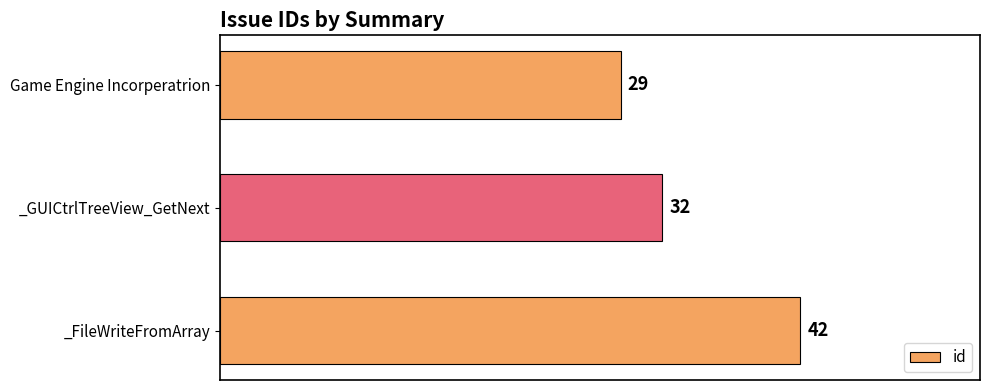

What is the label of the 2nd bar from the top?

_GUICtrlTreeView_GetNext